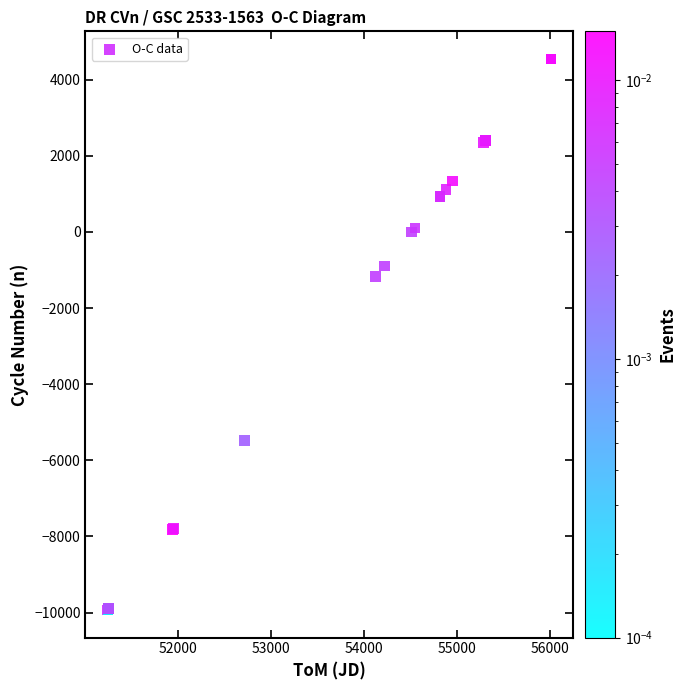

What Y value in the scatter plot is closest to -2692?

-1172.5